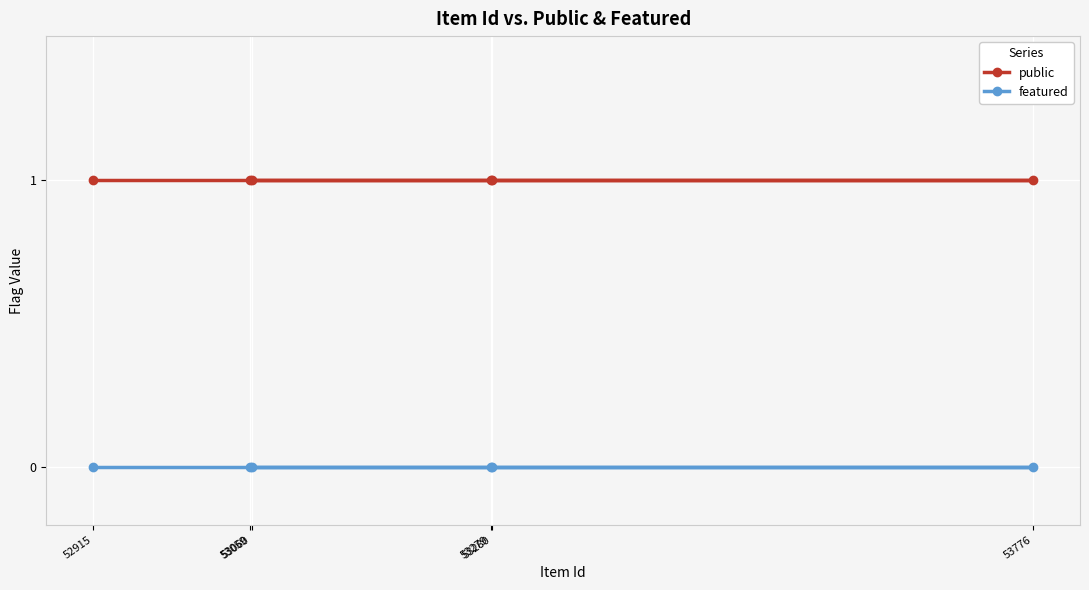

At which category is the sum across all series the highest?

53060